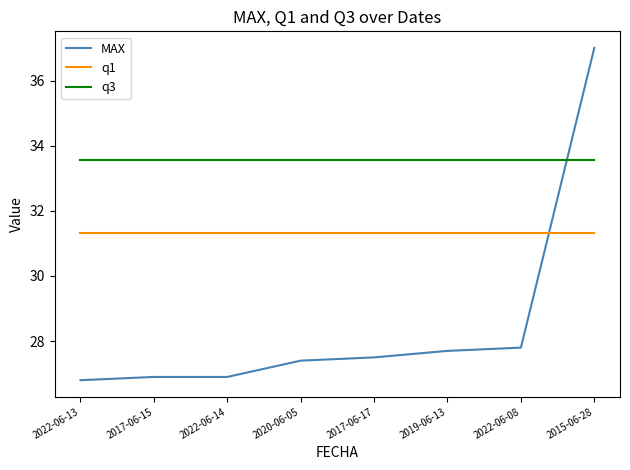

True or false: q3 and q1 intersect in this chart.

False